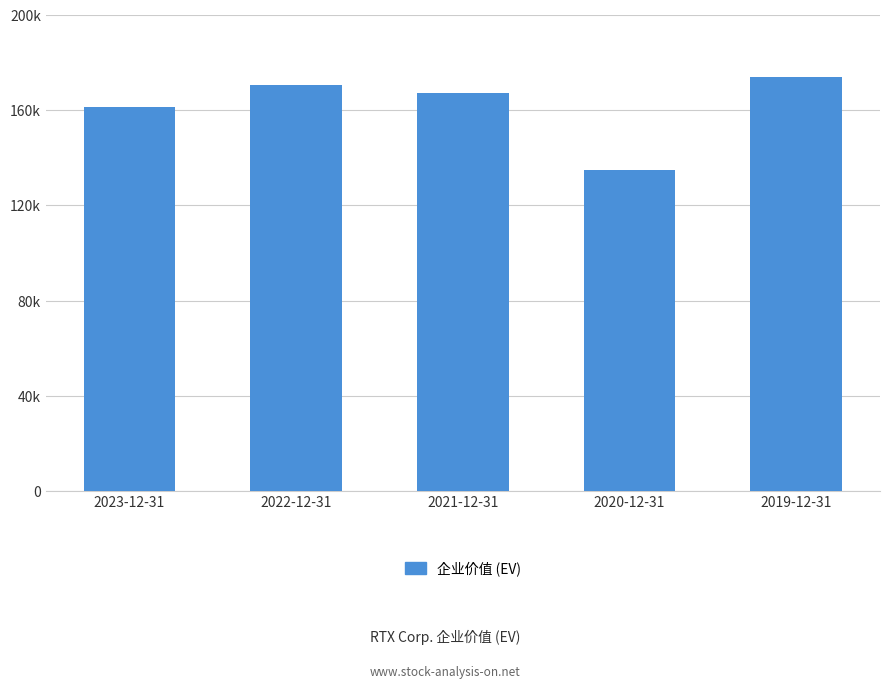

Reading left to right, transcribe all the data shown in this chart.

161239	170615	167423	134857	173888